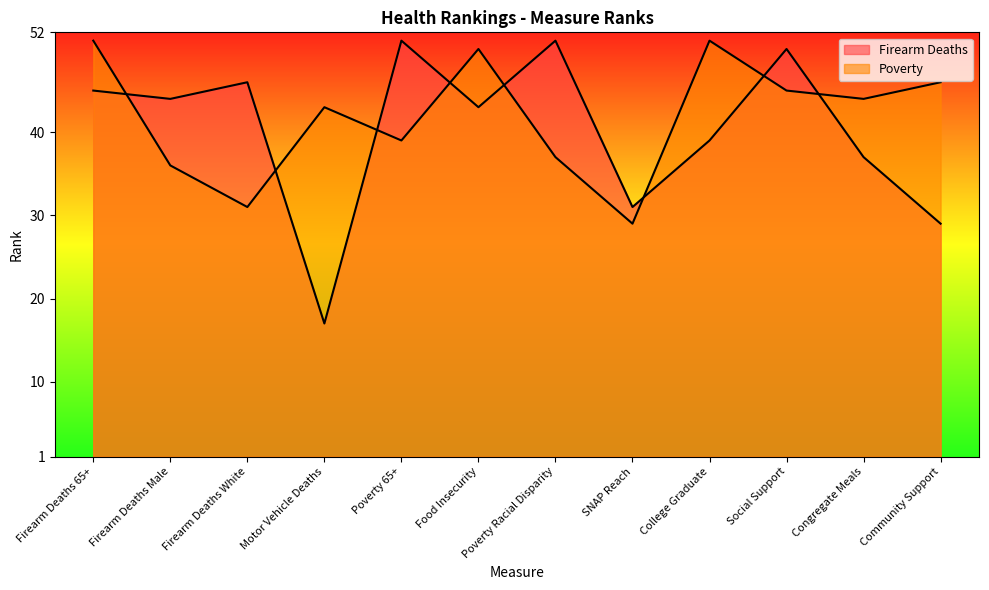

What is the average value of the Firearm Deaths series?

40